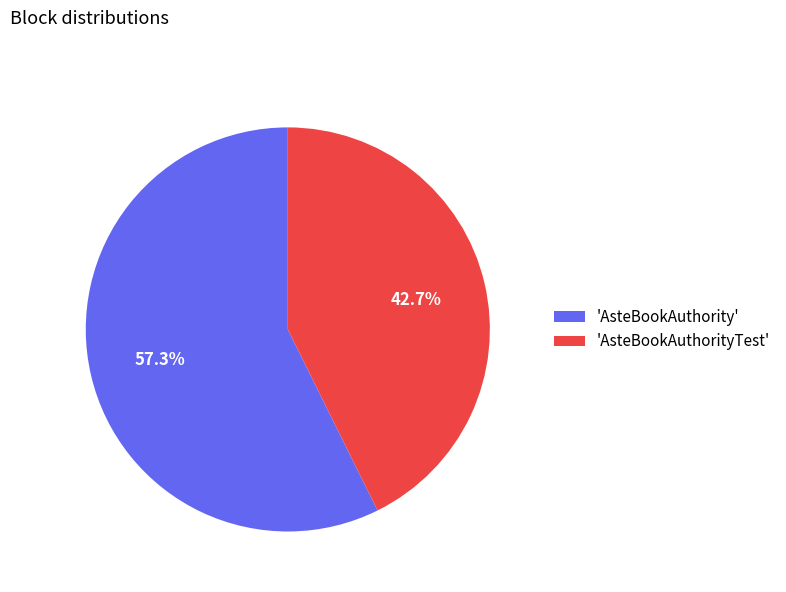

Which category has the smallest portion of the pie?

'AsteBookAuthorityTest'